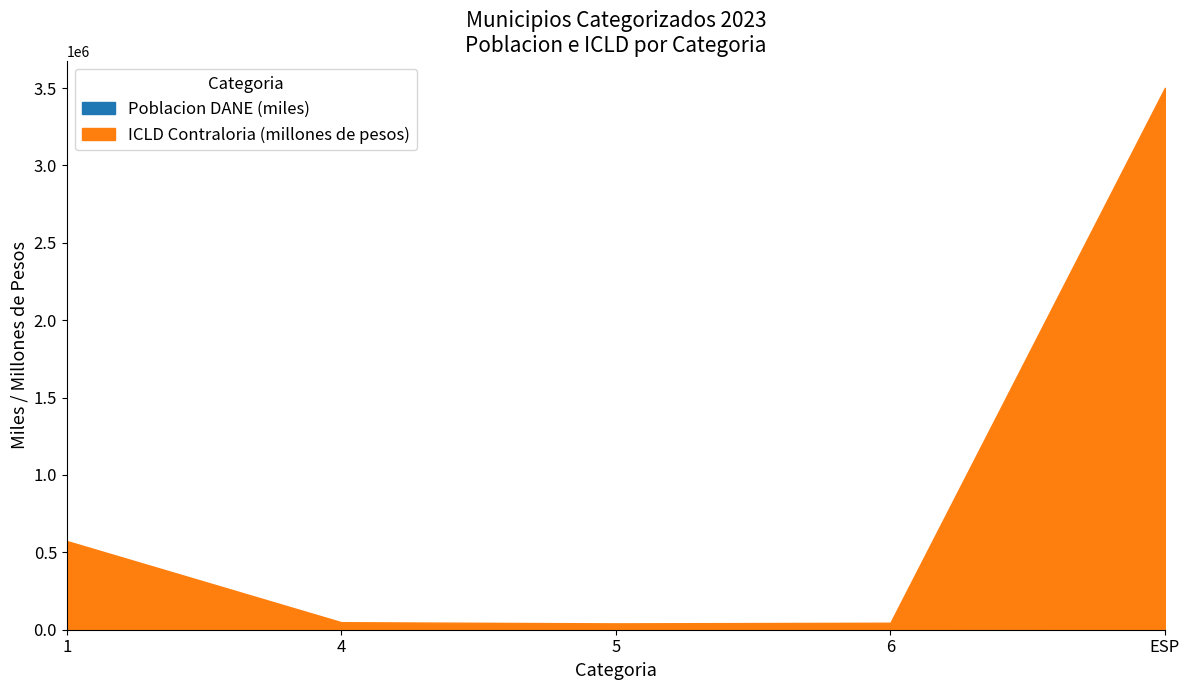

True or false: ICLD Contraloria (Miles de Pesos) and Poblacion DANE cross at least once.

False